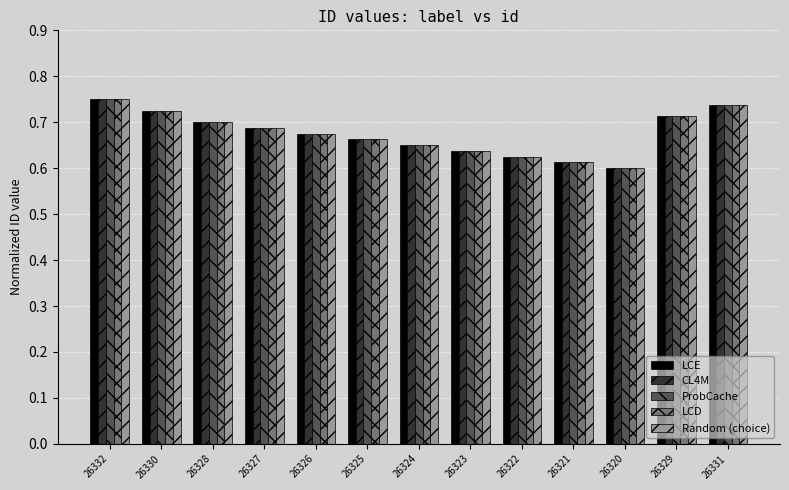

What is the label of the 10th bar from the right?

26327